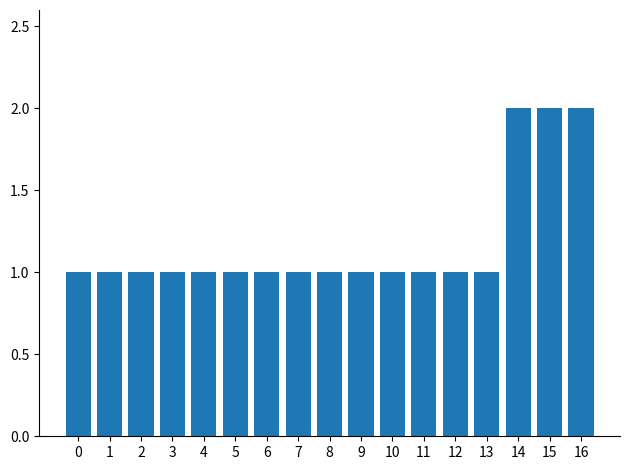

What is the smallest value displayed?

1